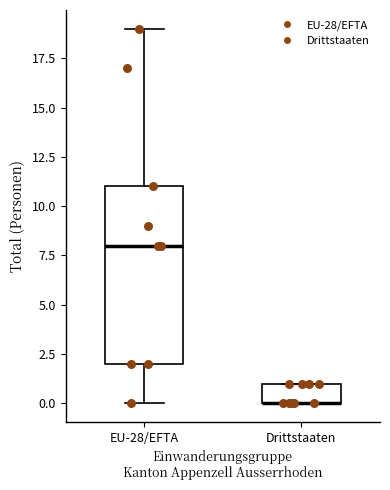

Which box is the tallest, from its lower edge to its upper edge?

EU-28/EFTA